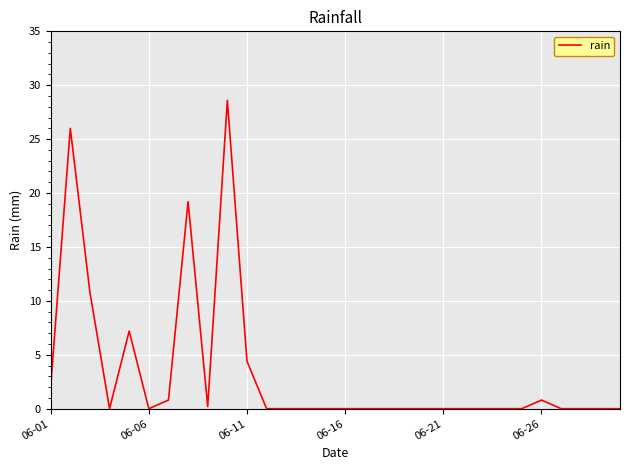

What is the greatest value displayed?

28.6